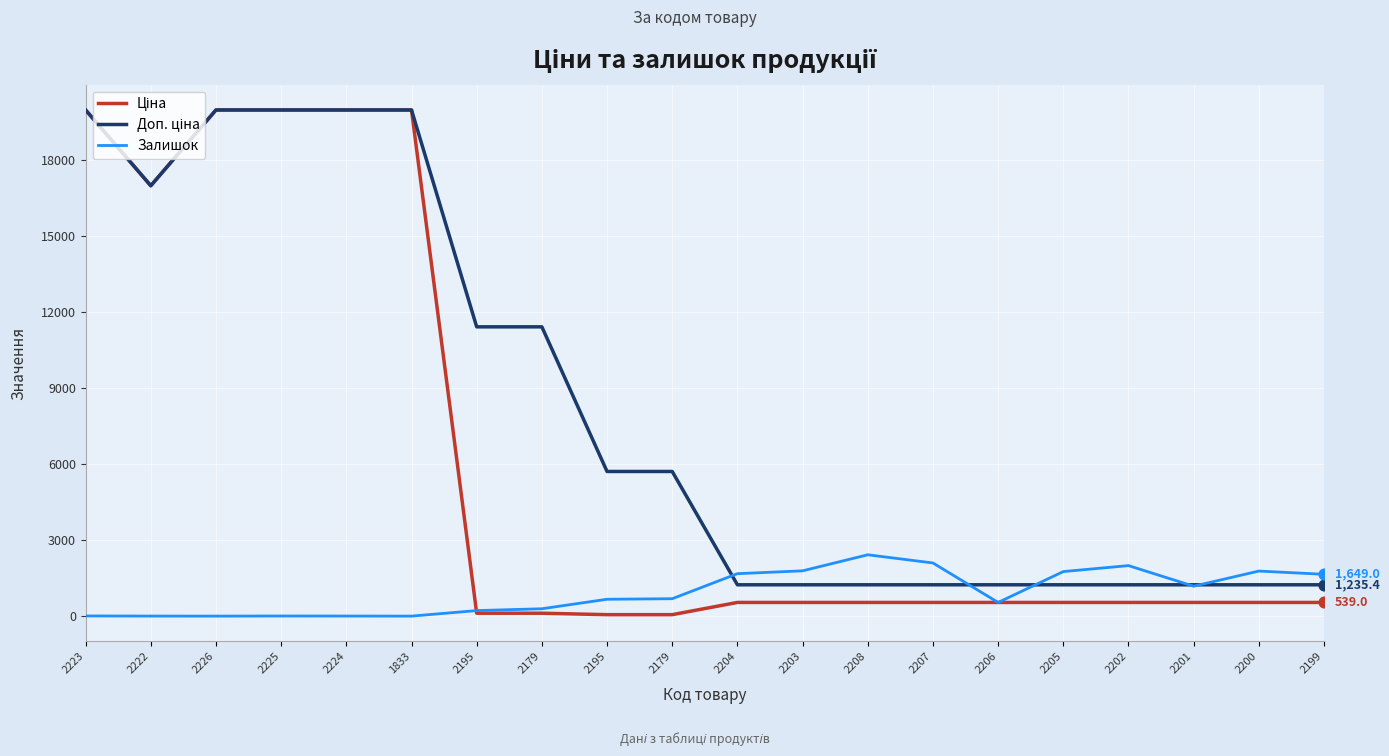

Is this an area chart (filled region under the line)?

No